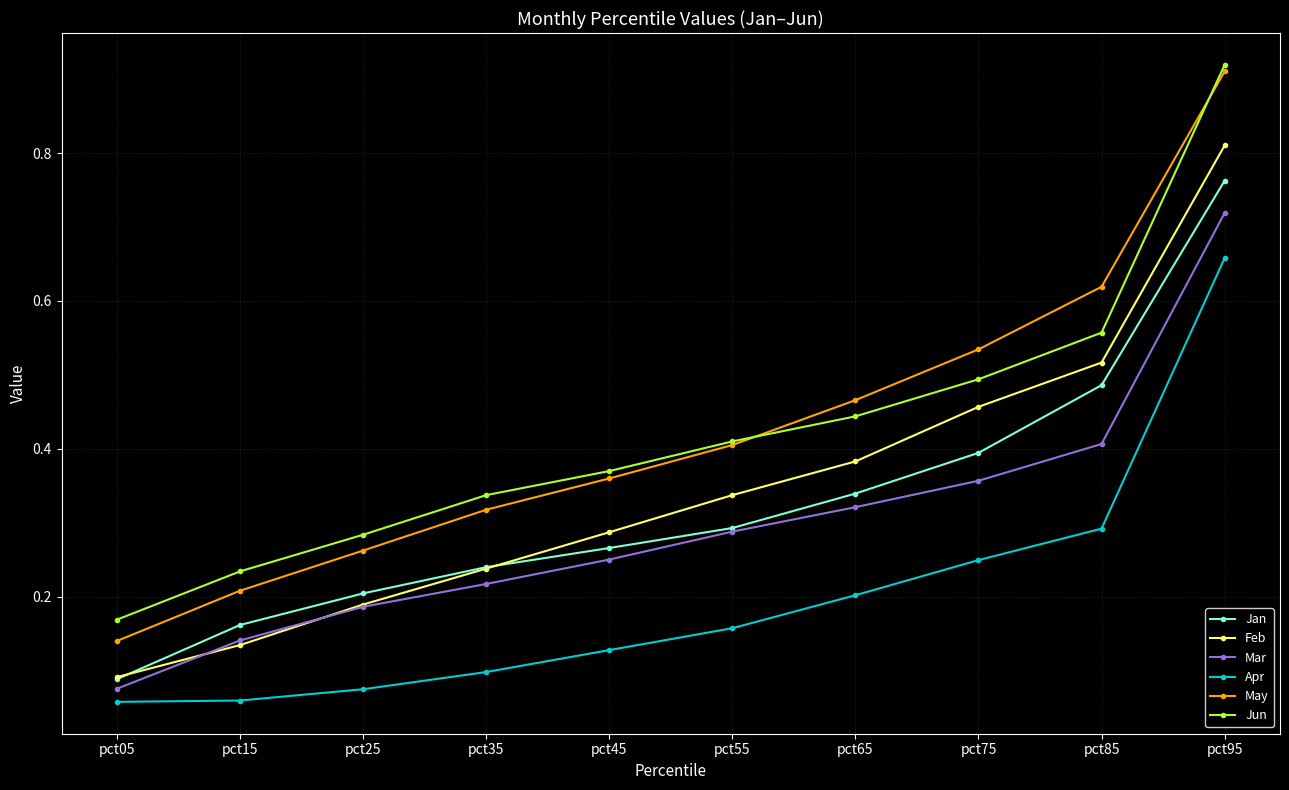

The Jun series shows 0.5 at pct75. True or false?

True